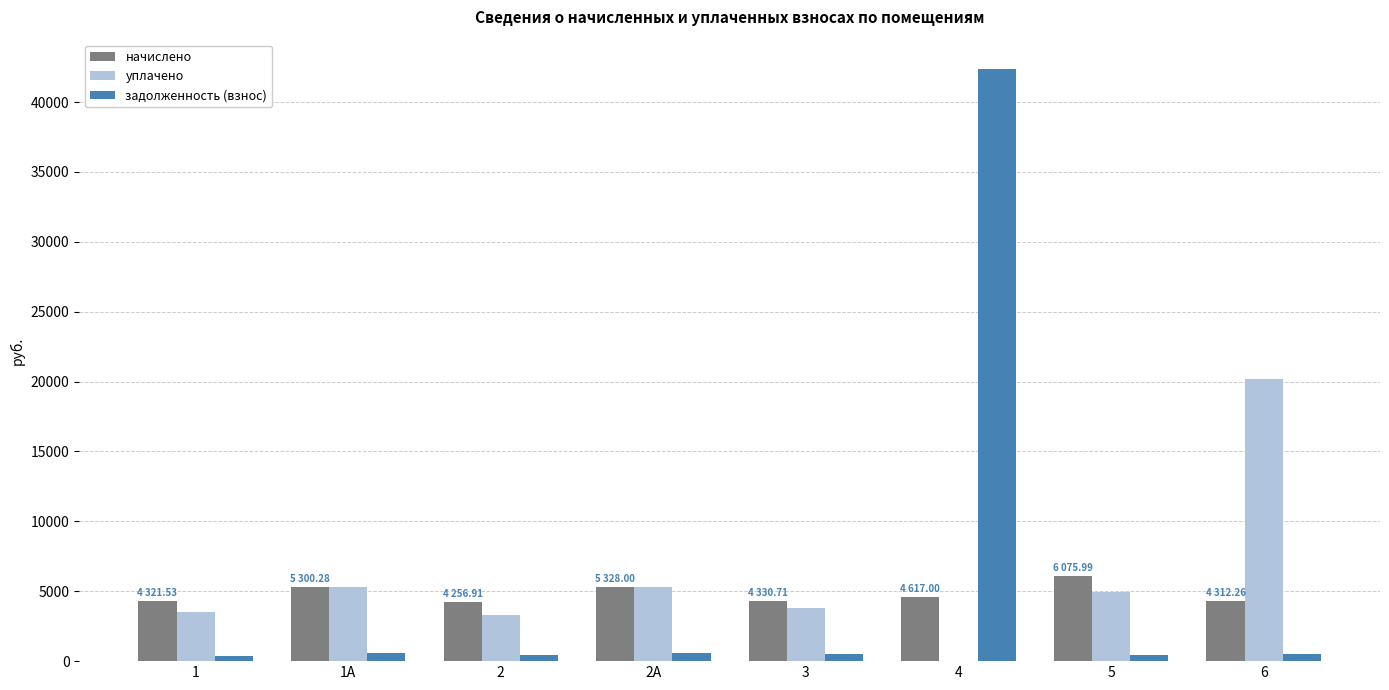

At which category is the sum across all series the highest?

4